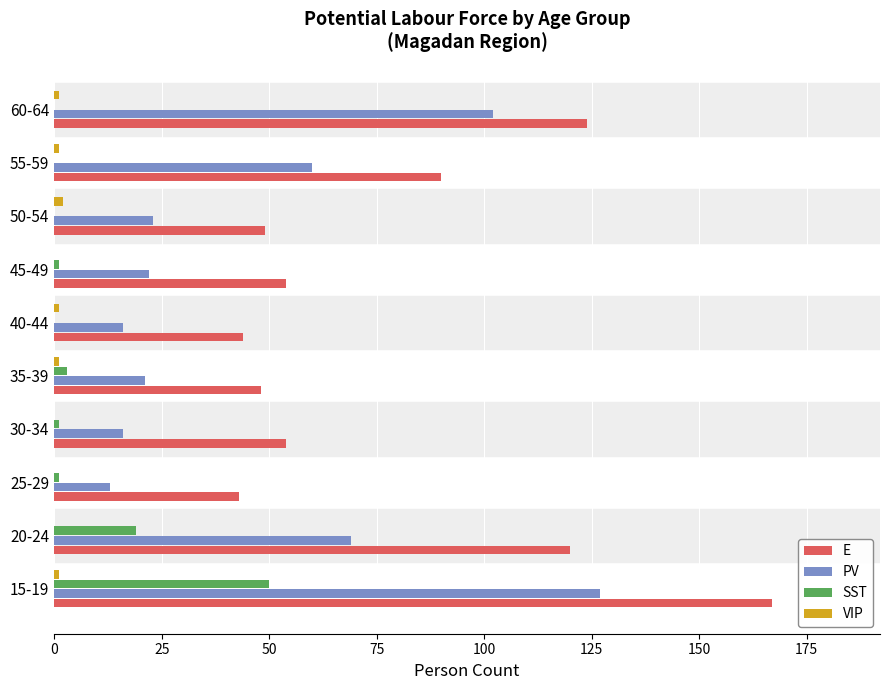

Is the value of PV at 15-19 greater than the value of E at 30-34?

Yes